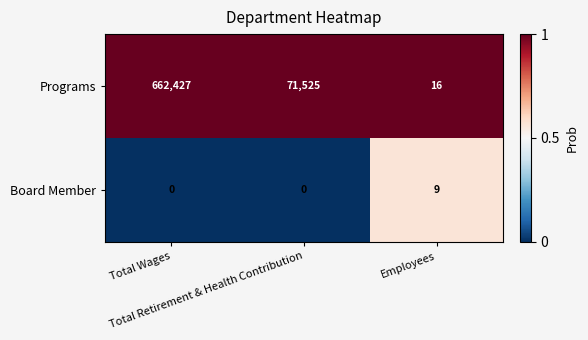

At which category does the chart reach its peak across all series?

Total Wages